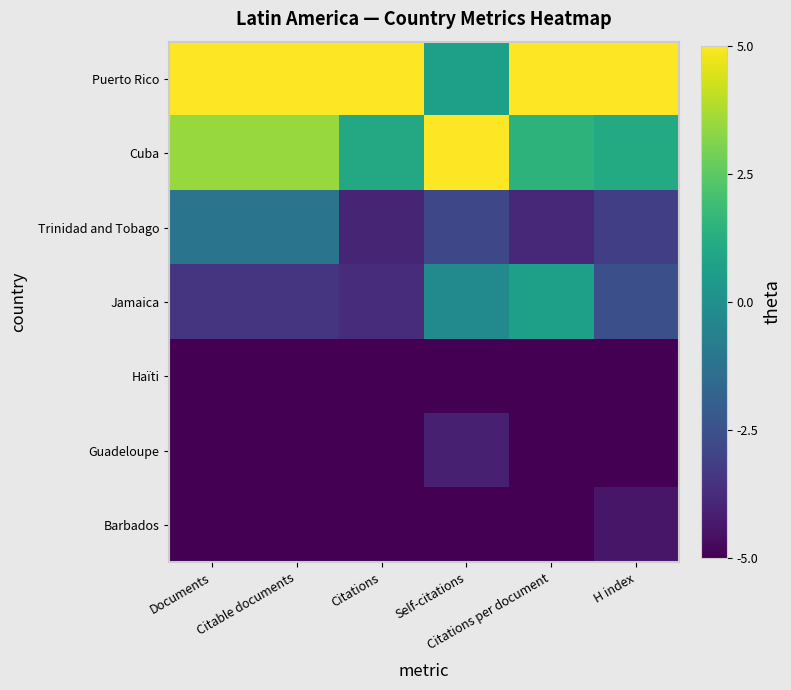

Reading left to right, transcribe all the data shown in this chart.

Puerto Rico: Documents=5.0	Citable documents=5.0	Citations=5.0	Self-citations=0.7	Citations per document=5.0	H index=5.0
Cuba: Documents=3.5	Citable documents=3.5	Citations=1.0	Self-citations=5.0	Citations per document=1.5	H index=1.1
Trinidad and Tobago: Documents=-1.2	Citable documents=-1.2	Citations=-4.0	Self-citations=-2.8	Citations per document=-3.9	H index=-3.2
Jamaica: Documents=-3.5	Citable documents=-3.5	Citations=-3.7	Self-citations=-0.2	Citations per document=0.6	H index=-2.6
Haïti: Documents=-5.0	Citable documents=-5.0	Citations=-5.0	Self-citations=-5.0	Citations per document=-5.0	H index=-5.0
Guadeloupe: Documents=-5.0	Citable documents=-5.0	Citations=-5.0	Self-citations=-4.1	Citations per document=-5.0	H index=-5.0
Barbados: Documents=-5.0	Citable documents=-5.0	Citations=-5.0	Self-citations=-5.0	Citations per document=-5.0	H index=-4.4